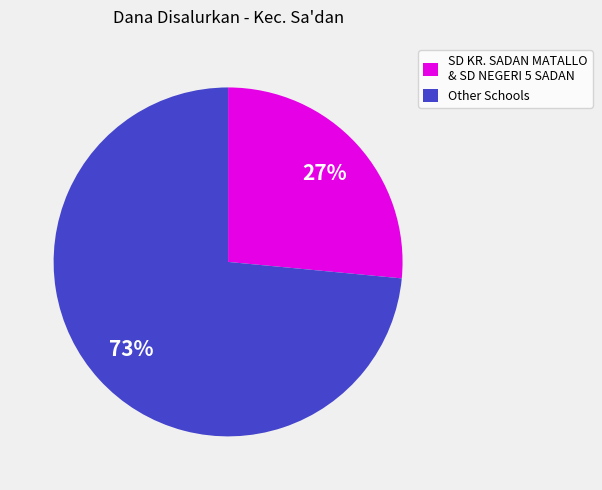

What is the ratio of the value at SD KR. SADAN MATALLO & SD NEGERI 5 SADAN to the value at Other Schools?

0.4